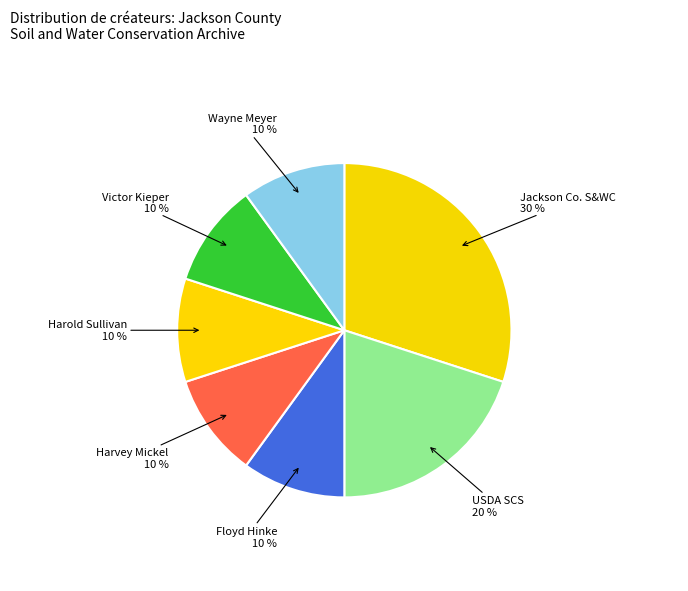

What is the ratio of the value at Jackson Co. S&WC to the value at Victor Kieper?

3.0